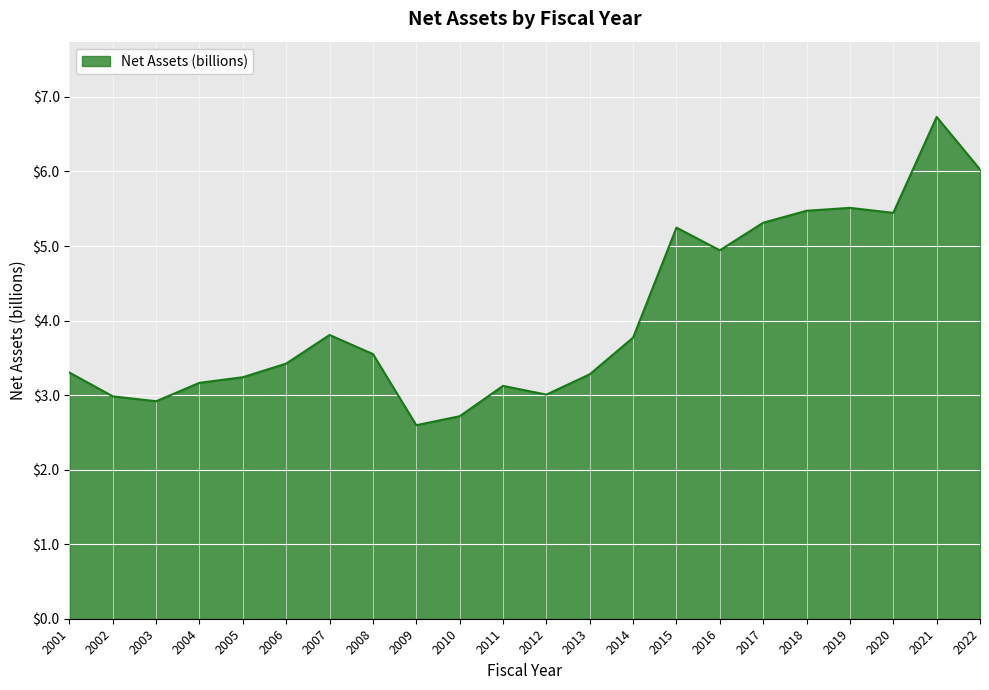

How many lines are shown in the chart?

1